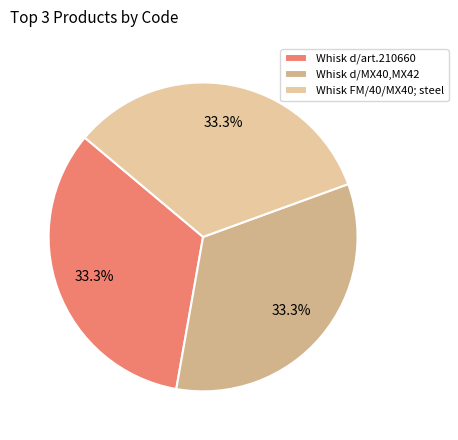

Which slice is the smallest?

Whisk for model FM/40/MX40 mixer; steel